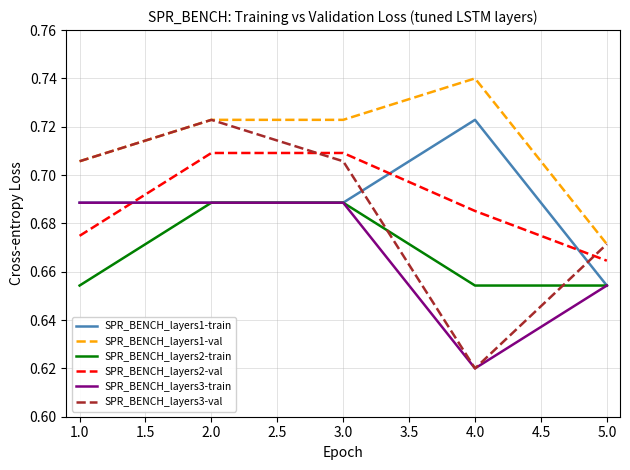

True or false: SPR_BENCH_layers2-val and SPR_BENCH_layers1-val cross at least once.

False